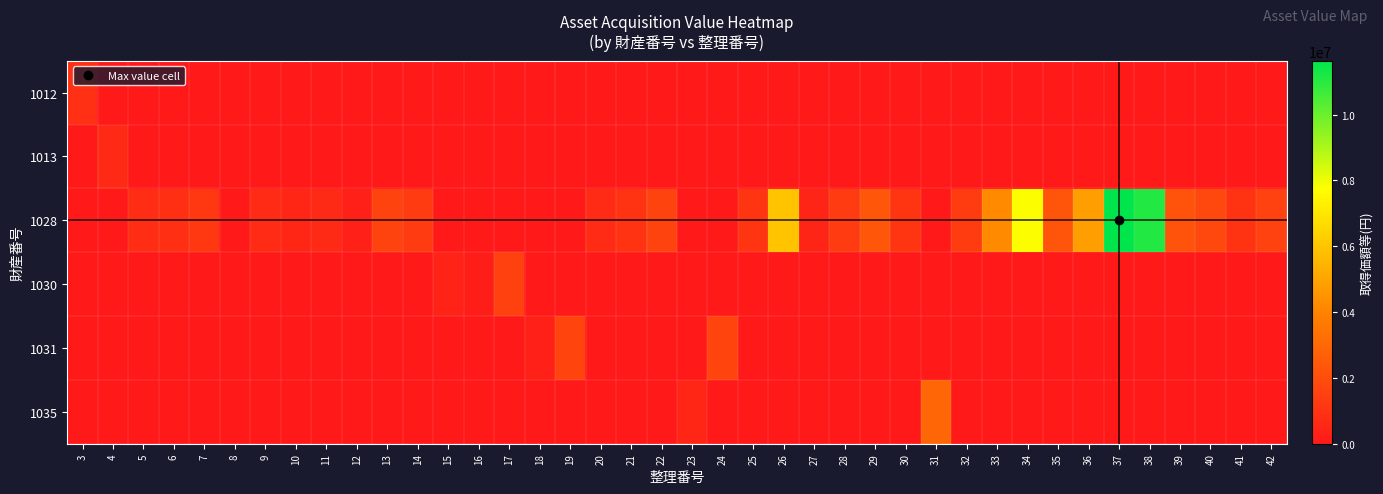

Reading left to right, transcribe all the data shown in this chart.

1012: 3=864000	4=0	5=0	6=0	7=0	8=0	9=0	10=0	11=0	12=0	13=0	14=0	15=0	16=0	17=0	18=0	19=0	20=0	21=0	22=0	23=0	24=0	25=0	26=0	27=0	28=0	29=0	30=0	31=0	32=0	33=0	34=0	35=0	36=0	37=0	38=0	39=0	40=0	41=0	42=0
1013: 3=0	4=648000	5=0	6=0	7=0	8=0	9=0	10=0	11=0	12=0	13=0	14=0	15=0	16=0	17=0	18=0	19=0	20=0	21=0	22=0	23=0	24=0	25=0	26=0	27=0	28=0	29=0	30=0	31=0	32=0	33=0	34=0	35=0	36=0	37=0	38=0	39=0	40=0	41=0	42=0
1028: 3=0	4=0	5=777600	6=820800	7=1188000	8=86400	9=712800	10=540000	11=648000	12=345600	13=1620000	14=1274400	15=0	16=0	17=0	18=0	19=0	20=712800	21=1015200	22=1620000	23=0	24=0	25=1080000	26=5940000	27=484000	28=1287000	29=2362800	30=1056000	31=0	32=1320000	33=4213000	34=7810000	35=2310000	36=4851000	37=11634700	38=11103900	39=2210000	40=1784200	41=1027180	42=1554000
1030: 3=0	4=0	5=0	6=0	7=0	8=0	9=0	10=0	11=0	12=0	13=0	14=0	15=367200	16=172800	17=1512000	18=0	19=0	20=0	21=0	22=0	23=0	24=0	25=0	26=0	27=0	28=0	29=0	30=0	31=0	32=0	33=0	34=0	35=0	36=0	37=0	38=0	39=0	40=0	41=0	42=0
1031: 3=0	4=0	5=0	6=0	7=0	8=0	9=0	10=0	11=0	12=0	13=0	14=0	15=0	16=0	17=0	18=324000	19=1641600	20=0	21=0	22=0	23=0	24=1641600	25=0	26=0	27=0	28=0	29=0	30=0	31=0	32=0	33=0	34=0	35=0	36=0	37=0	38=0	39=0	40=0	41=0	42=0
1035: 3=0	4=0	5=0	6=0	7=0	8=0	9=0	10=0	11=0	12=0	13=0	14=0	15=0	16=0	17=0	18=0	19=0	20=0	21=0	22=0	23=540000	24=0	25=0	26=0	27=0	28=0	29=0	30=0	31=2927880	32=0	33=0	34=0	35=0	36=0	37=0	38=0	39=0	40=0	41=0	42=0